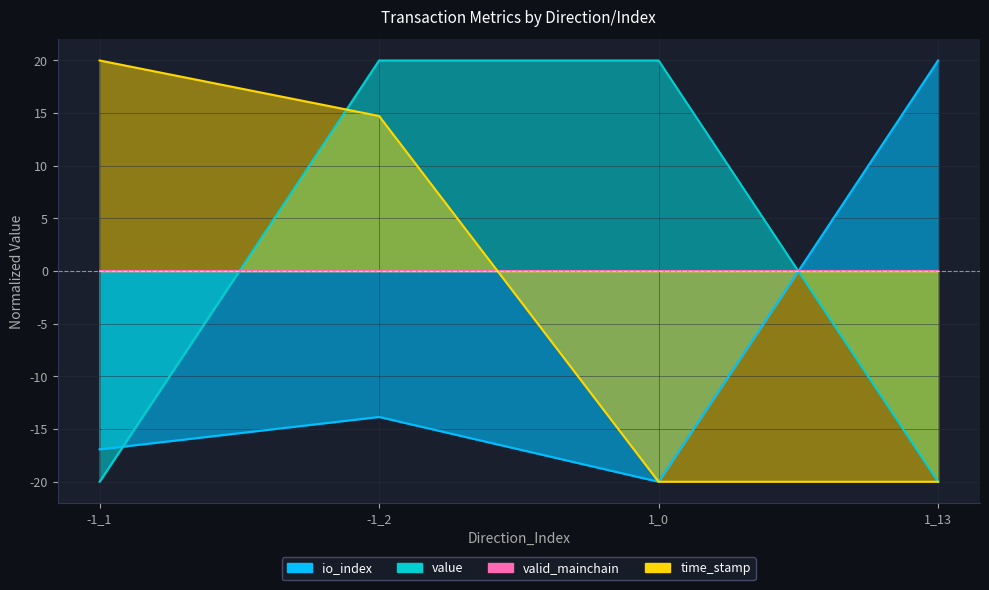

The io_index series shows -5.1 at -1_2. True or false?

False